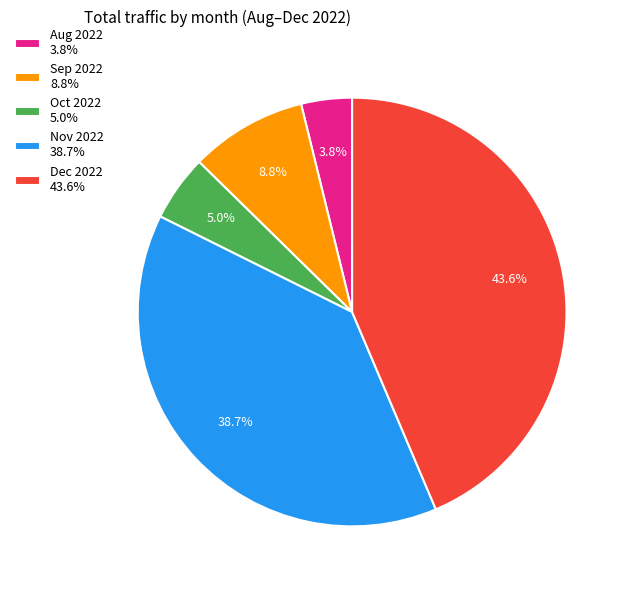

Count the number of slices in the pie.

5